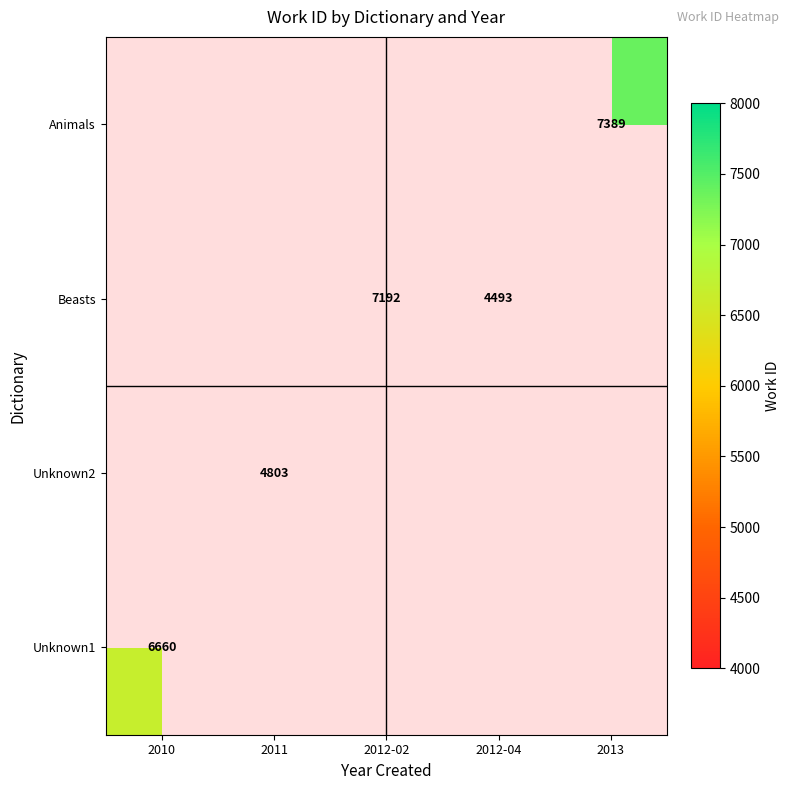

The Unknown2 series shows 4803 at 2011. True or false?

True